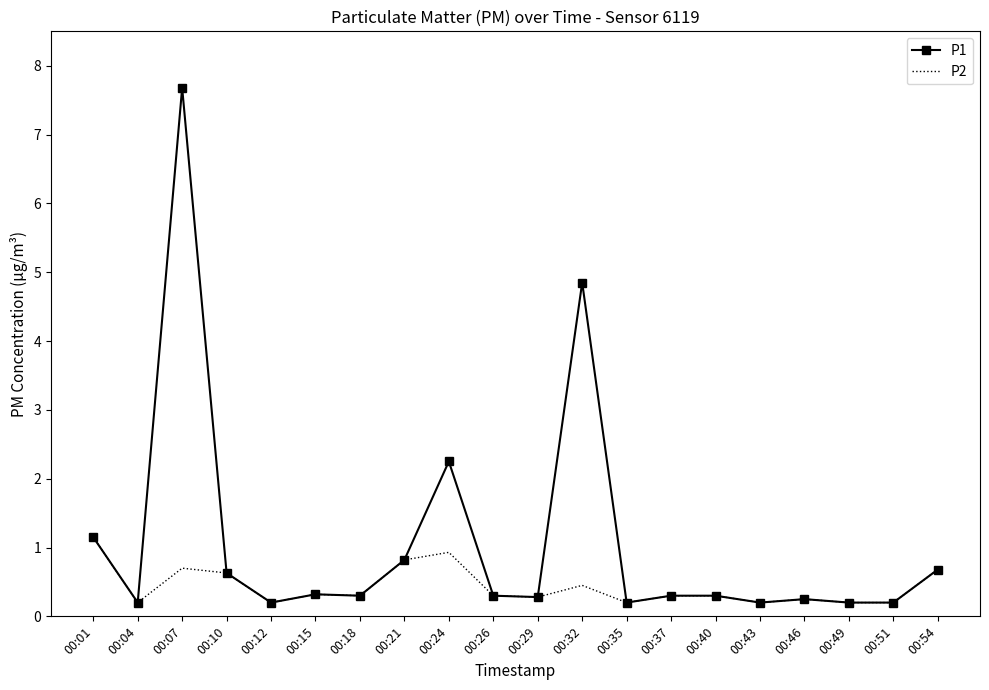

At which label does P1 reach its peak?

00:07